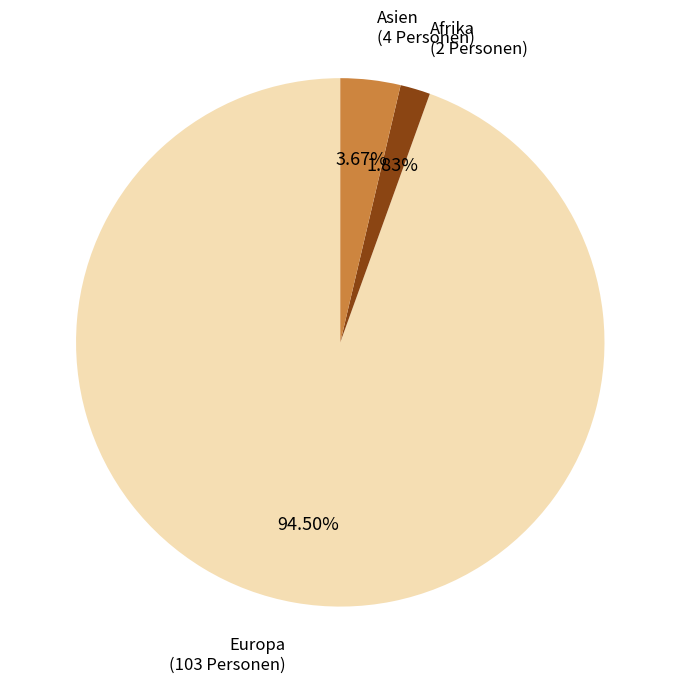

Is there any slice that represents more than half of the pie?

Yes